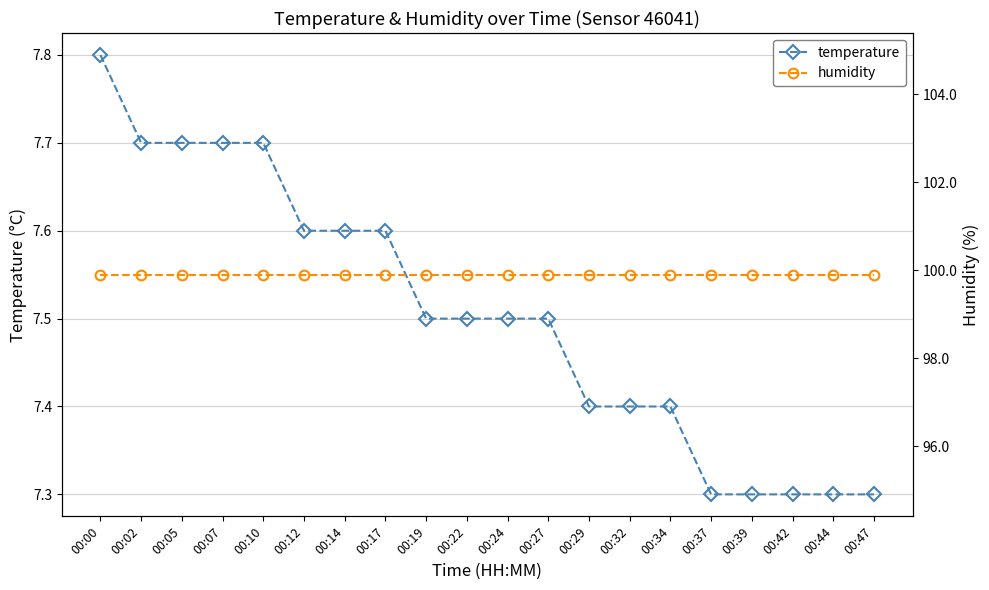

What are all the series names shown in the legend?

temperature, humidity